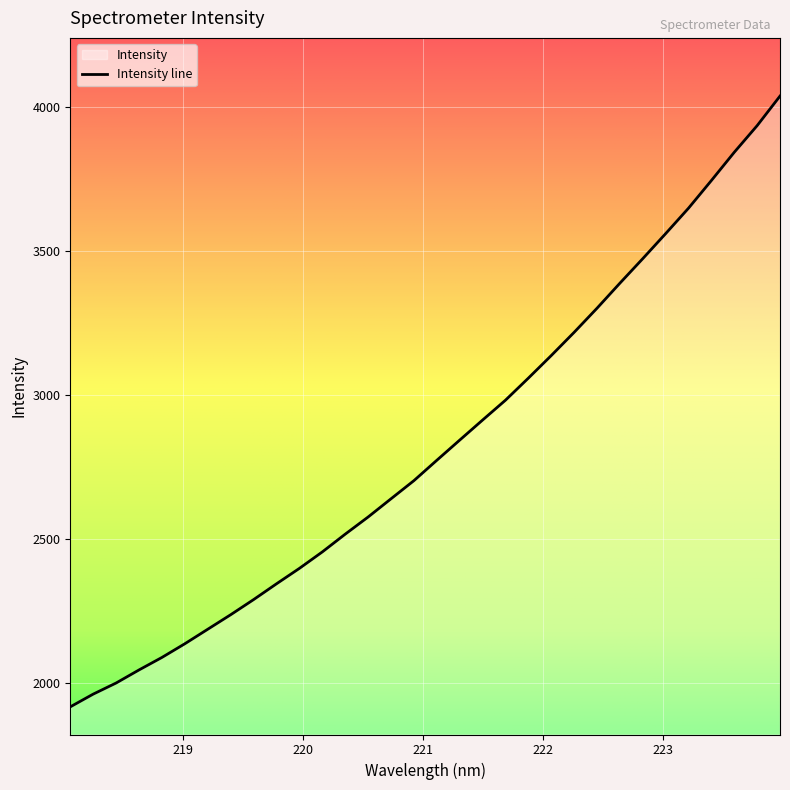

Is it true that the value at 223.7895 is 3934.3?

True